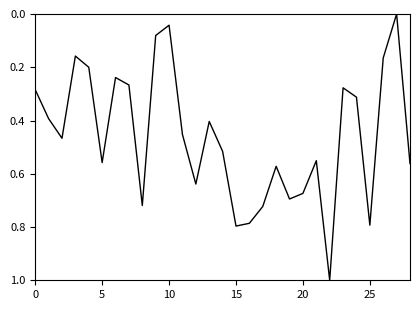

What is the difference between the maximum and minimum values?

1.0